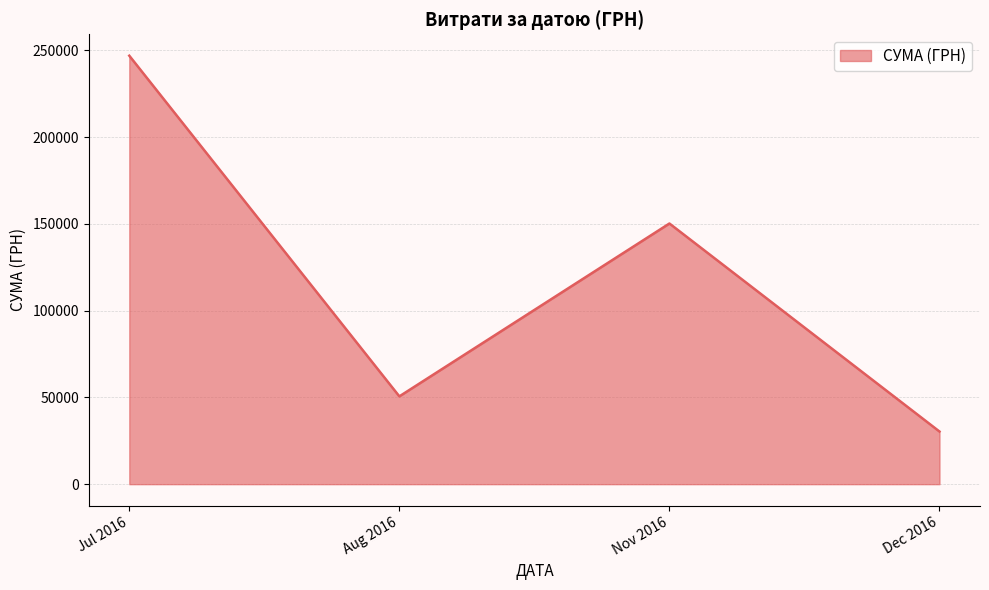

The value at Dec 2016 is 15392.4. True or false?

False